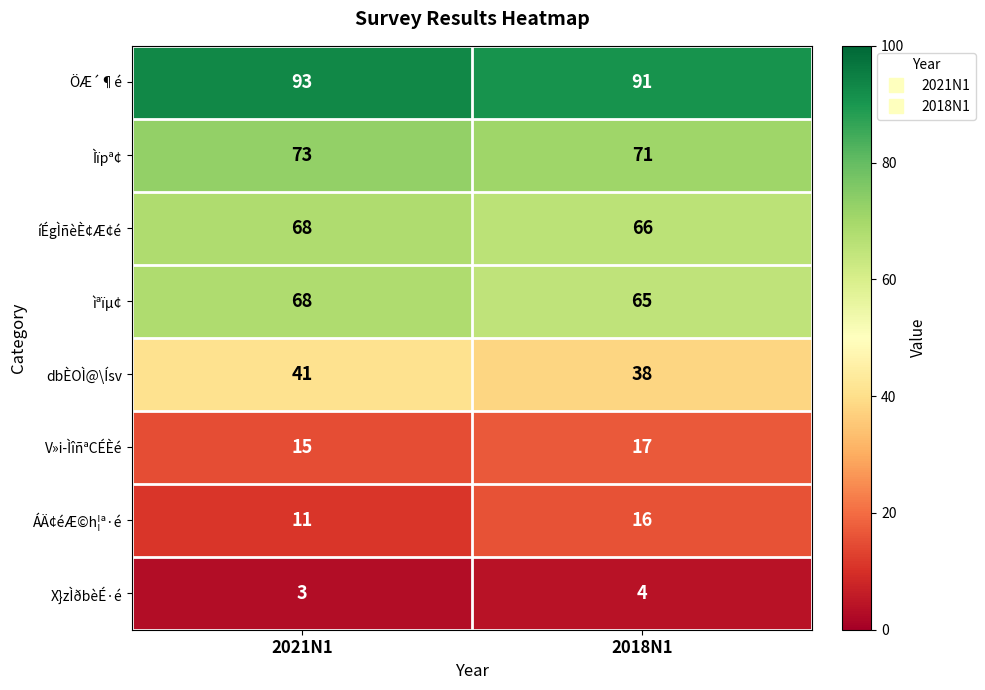

Reading right to left, transcribe all the data shown in this chart.

ÖÆ´¶é: 2018N1=91	2021N1=93
Ìïpª¢: 2018N1=71	2021N1=73
íÉgÌñèÈ¢Æ¢é: 2018N1=66	2021N1=68
ìªïµ¢: 2018N1=65	2021N1=68
dbÈOÌ@\Ísv: 2018N1=38	2021N1=41
V»i­ÌîñªCÉÈé: 2018N1=17	2021N1=15
ÁÄ¢éÆ©h¦ª·é: 2018N1=16	2021N1=11
X}zÌðbèÉ·é: 2018N1=4	2021N1=3